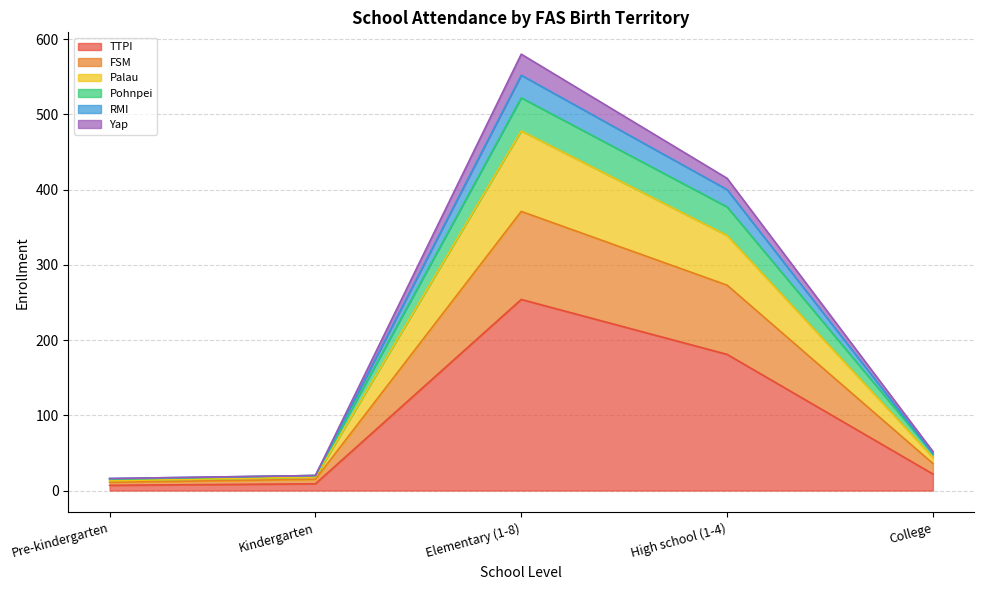

What is the maximum value shown in the chart?

580